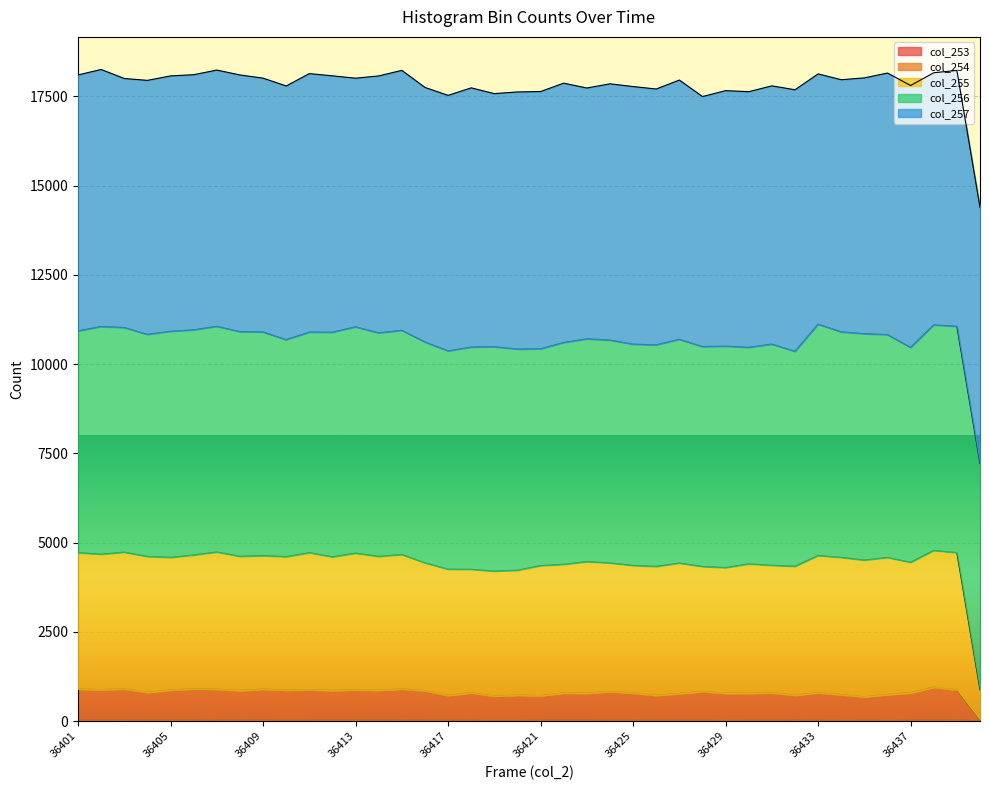

Which series has the largest range (max minus min)?

col_255